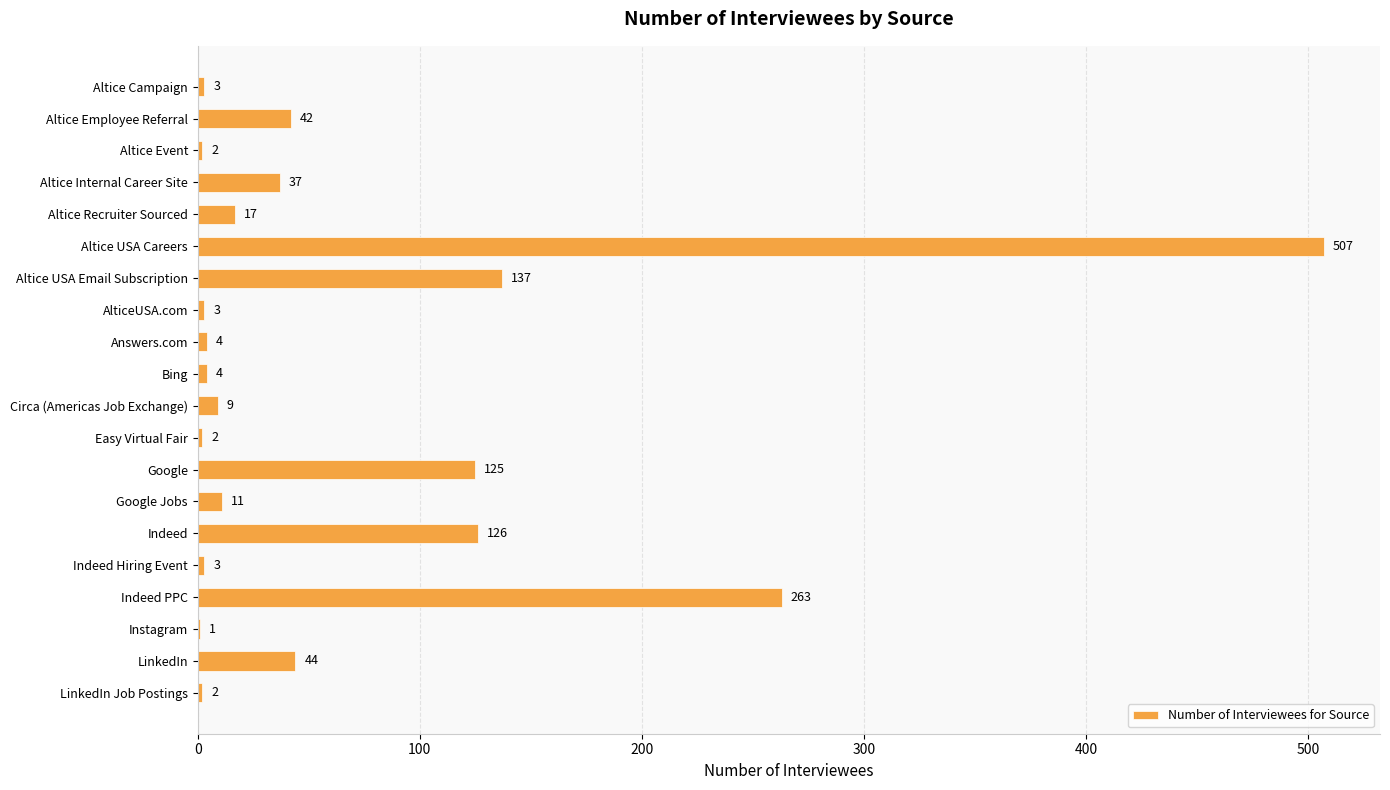

What value does the data have at Circa (Americas Job Exchange), to the nearest 10?

10